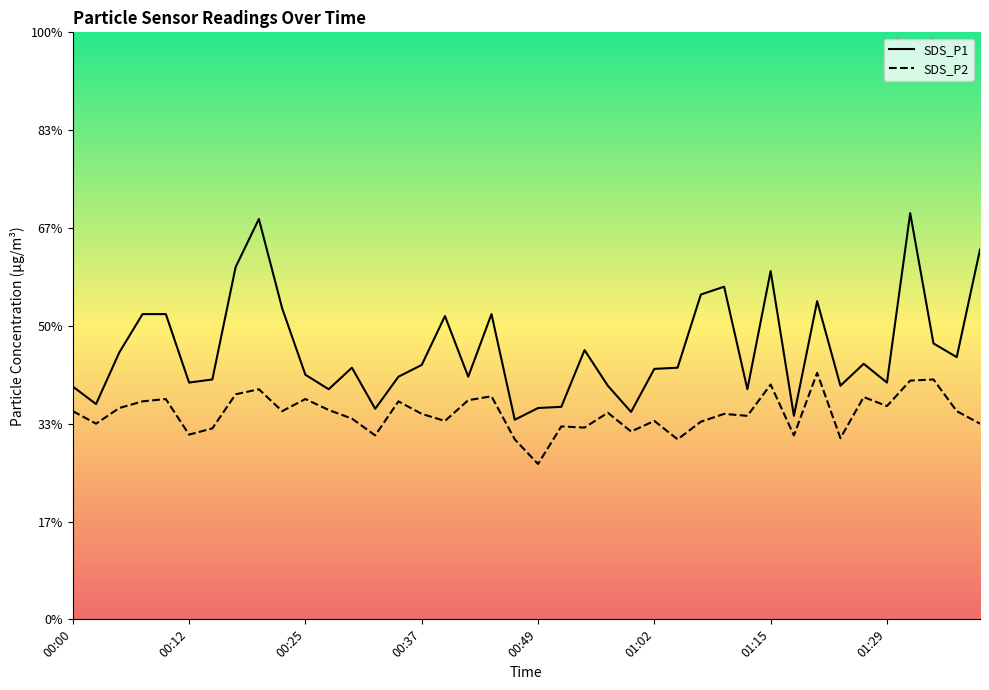

True or false: SDS_P1 has a value of 10.4 at 01:13.

False